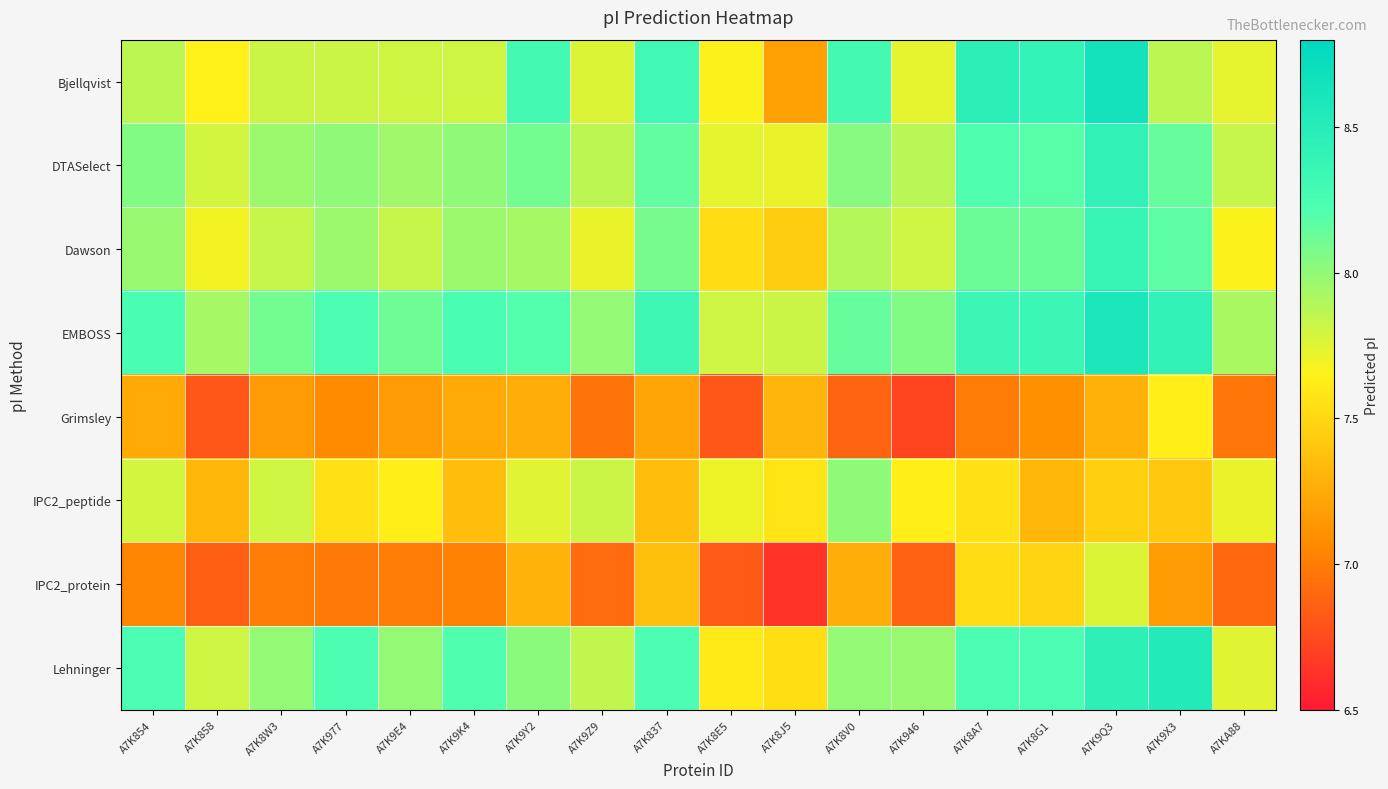

Which has a higher value, A7K8G1 or A7KA88?

A7K8G1